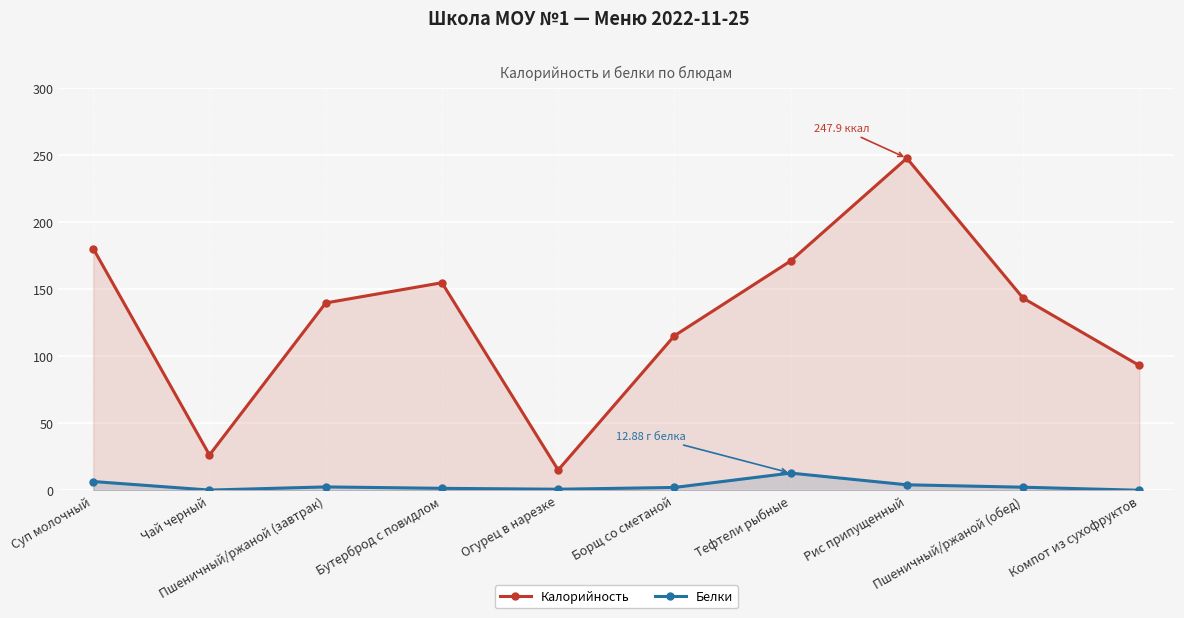

Reading left to right, transcribe all the data shown in this chart.

Калорийность: Суп молочный=180.5	Чай черный=26.4	Пшеничный/ржаной (завтрак)=139.9	Бутерброд с повидлом=155.0	Огурец в нарезке=15.2	Борщ со сметаной=115.4	Тефтели рыбные=171.2	Рис припущенный=247.9	Пшеничный/ржаной (обед)=143.5	Компот из сухофруктов=93.2
Белки: Суп молочный=6.6	Чай черный=0.2	Пшеничный/ржаной (завтрак)=2.6	Бутерброд с повидлом=1.5	Огурец в нарезке=0.8	Борщ со сметаной=2.1	Тефтели рыбные=12.9	Рис припущенный=4.1	Пшеничный/ржаной (обед)=2.3	Компот из сухофруктов=0.1